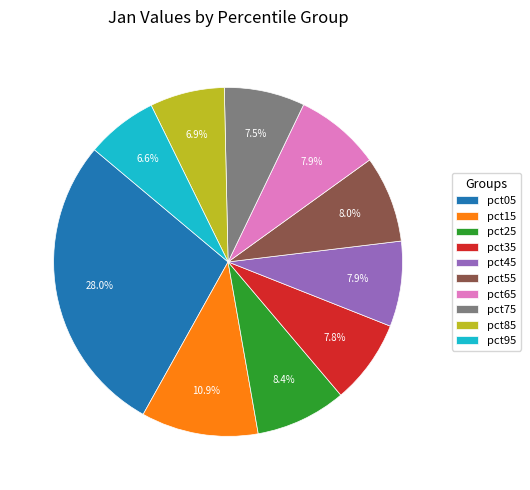

Approximately how many times larger is the value at pct05 compared to pct45?

3.5